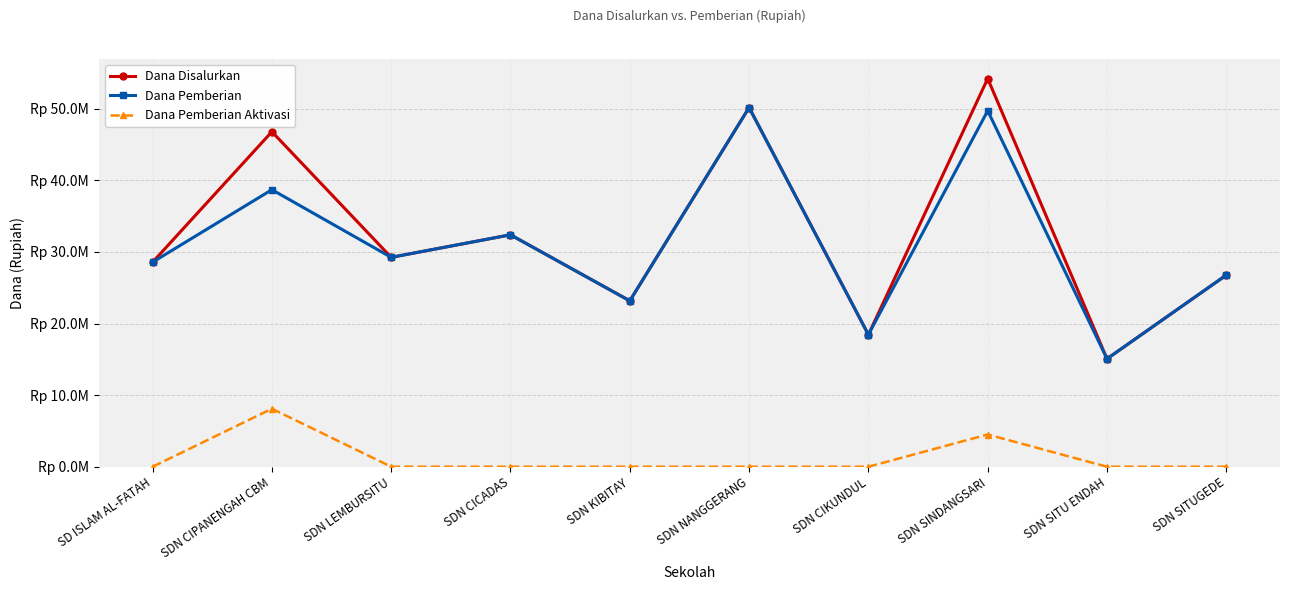

At which category does the chart reach its peak across all series?

SDN SINDANGSARI